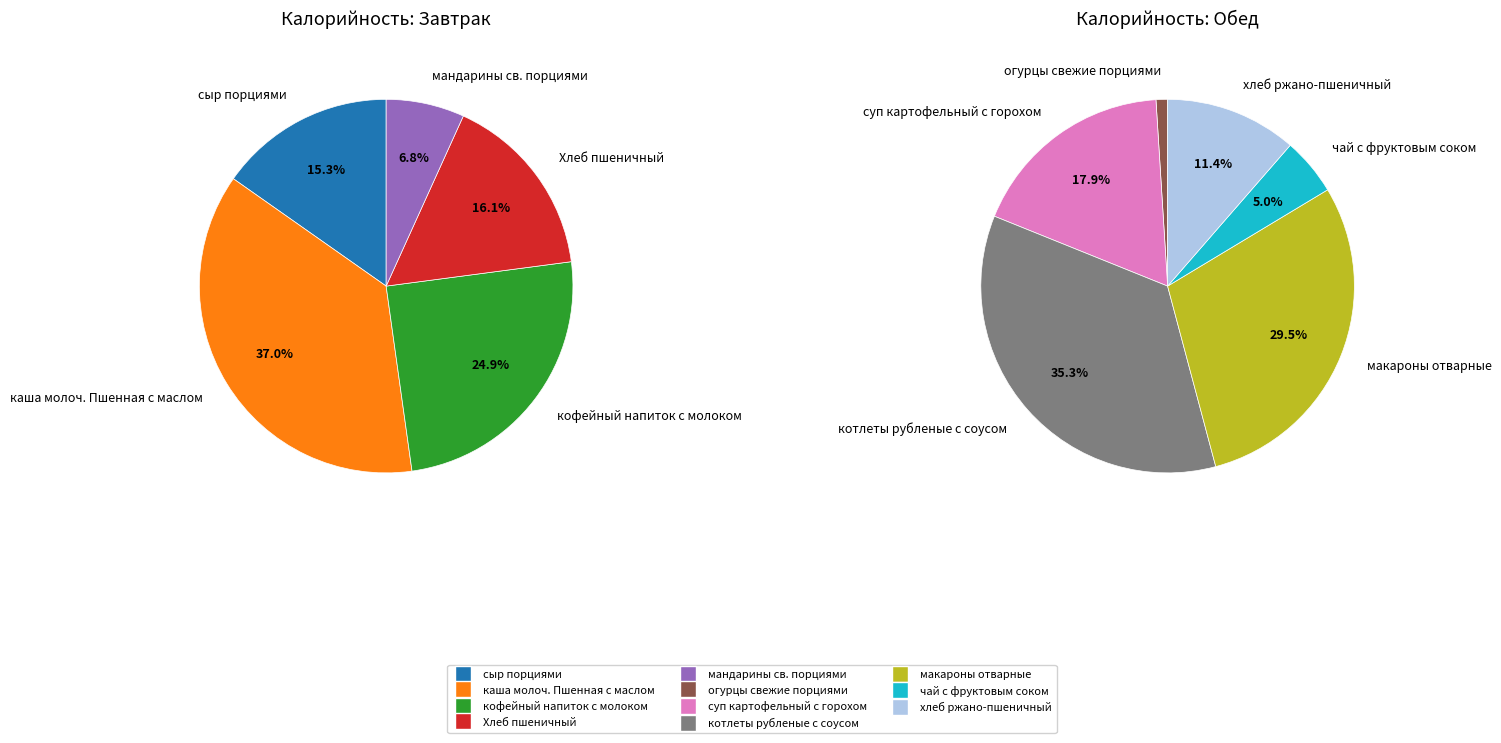

What is the ratio of the value at каша молоч. Пшенная с маслом to the value at макароны отварные?

1.1